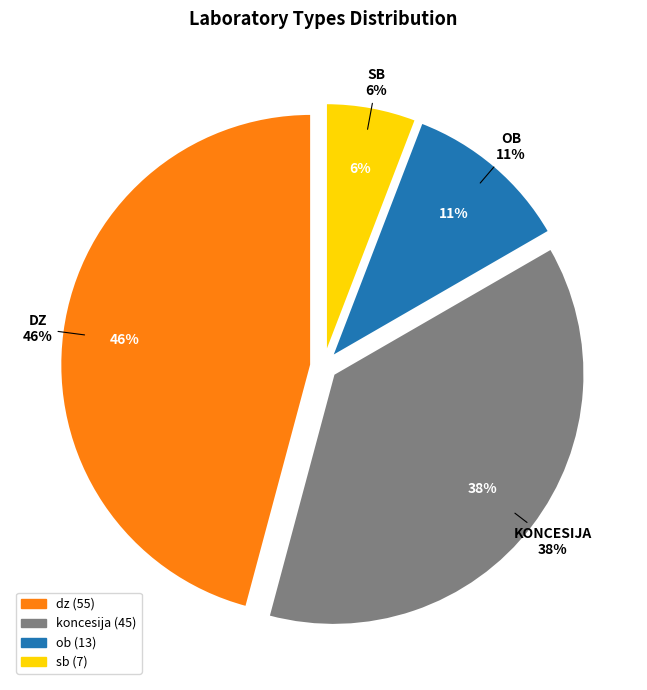

How much of the chart is everything except dz?

54.2%